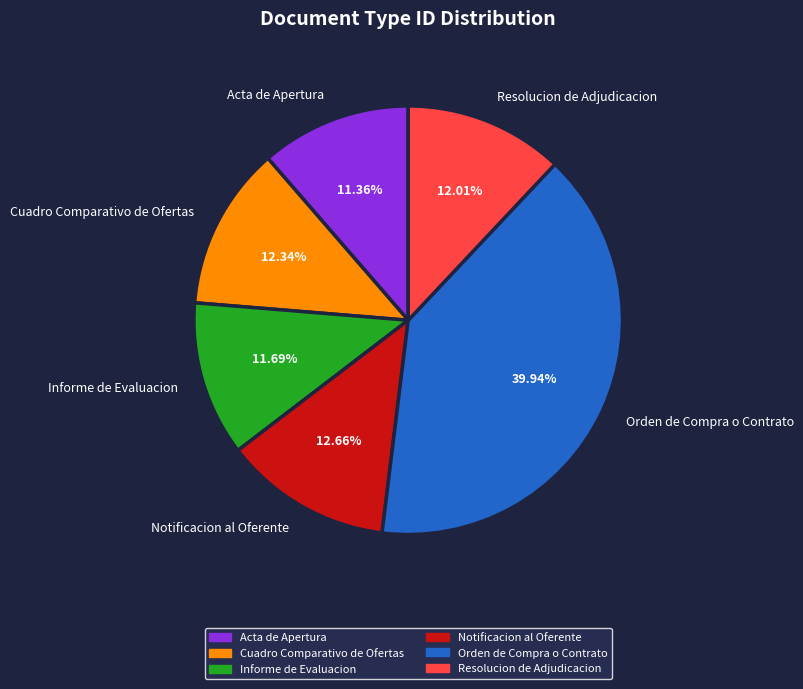

Is there a majority slice in this chart?

No